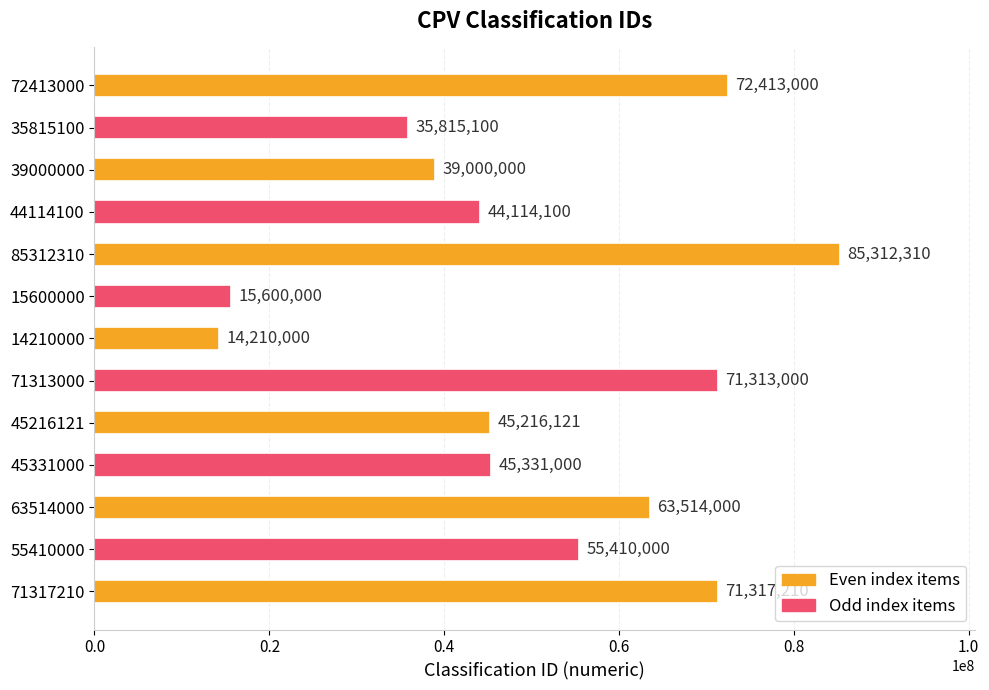

Which has a higher value, 71313000 or 55410000?

71313000